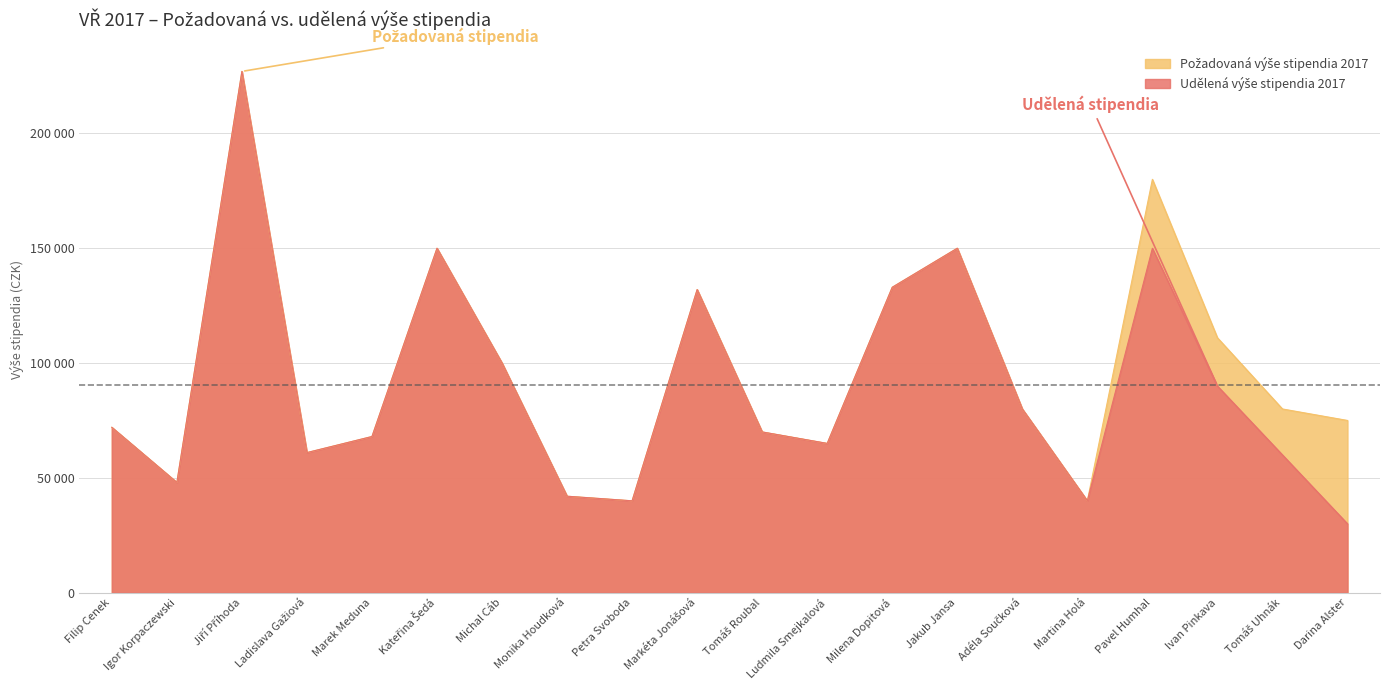

Rank the series by their average value, from highest to lowest.

Požadovaná výše stipendia 2017, Udělená výše stipendia 2017